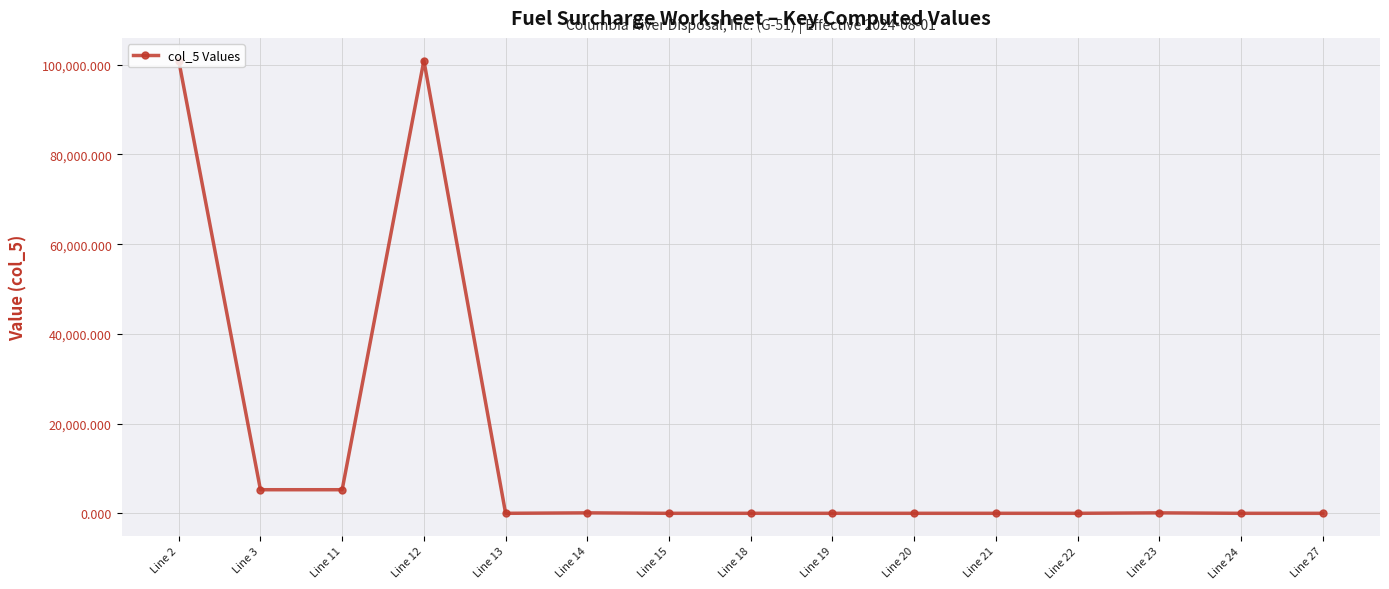

What is the maximum value shown in the chart?

100951.0